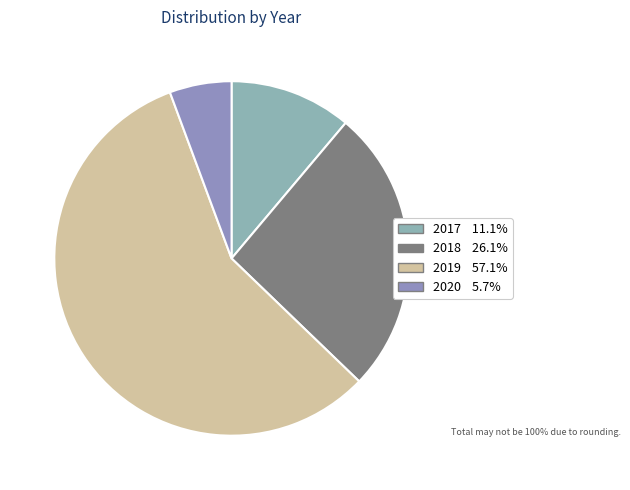

To the nearest percent, what is the difference between the 2018 and 2019 slice percentages?

31%